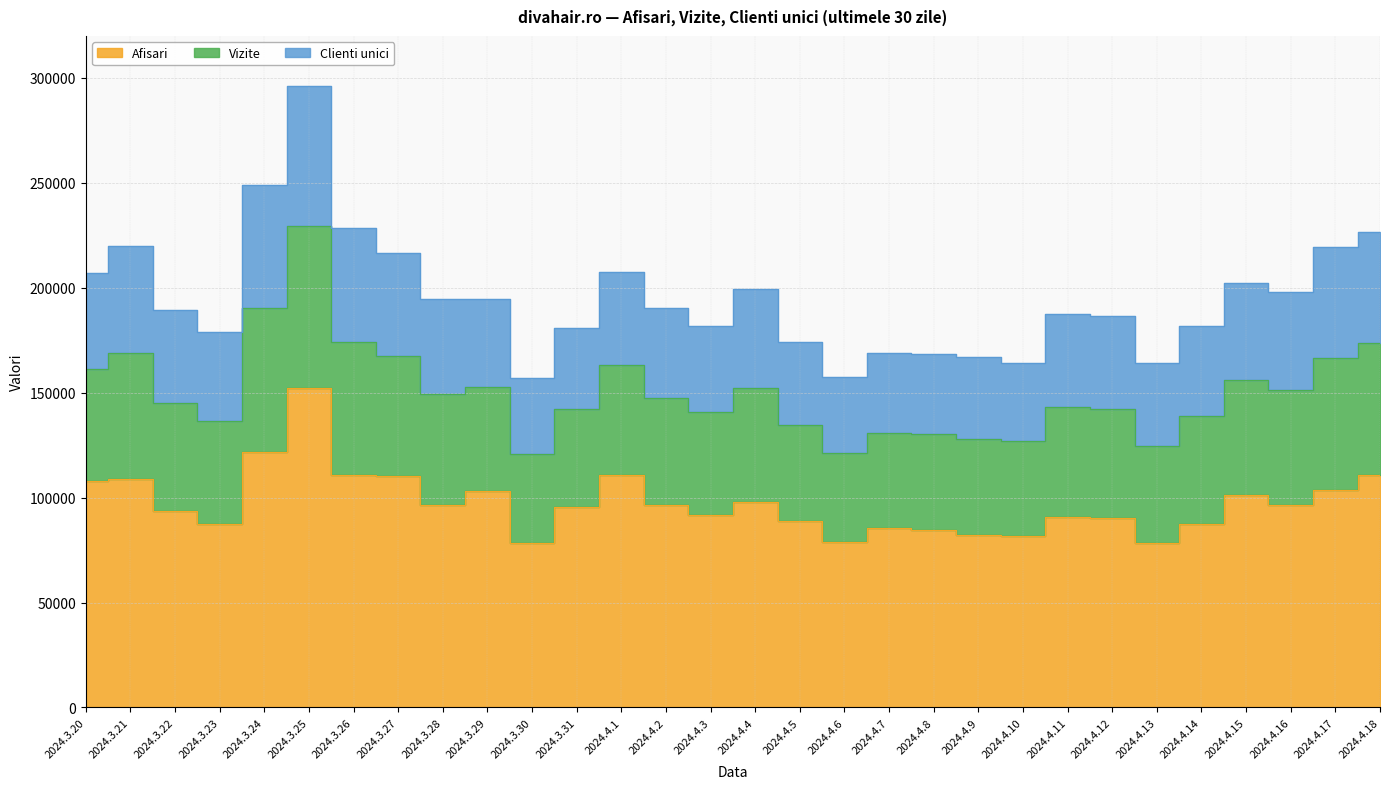

List the labels in order of Vizite value, smallest first.

2024.4.6, 2024.3.30, 2024.4.10, 2024.4.7, 2024.4.8, 2024.4.5, 2024.4.9, 2024.4.13, 2024.3.31, 2024.4.3, 2024.3.23, 2024.3.29, 2024.4.14, 2024.4.2, 2024.3.22, 2024.4.12, 2024.4.1, 2024.4.11, 2024.3.28, 2024.3.20, 2024.4.4, 2024.4.15, 2024.4.16, 2024.3.27, 2024.3.21, 2024.4.17, 2024.3.26, 2024.4.18, 2024.3.24, 2024.3.25